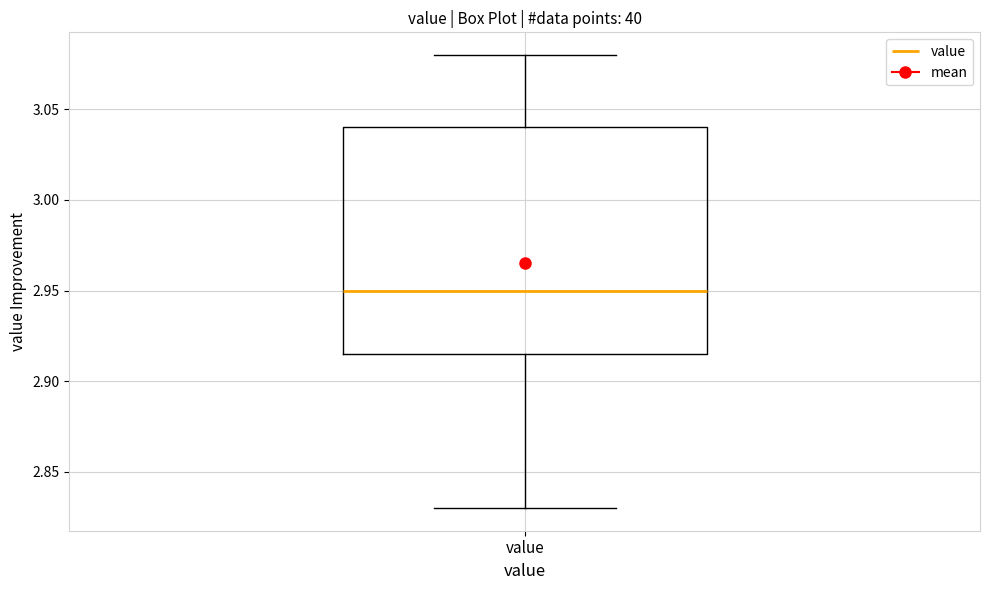

Where does the lower whisker of the box for value end on the y-axis? The values are not printed on the chart, so give them approximately, as read against the axis.

2.830